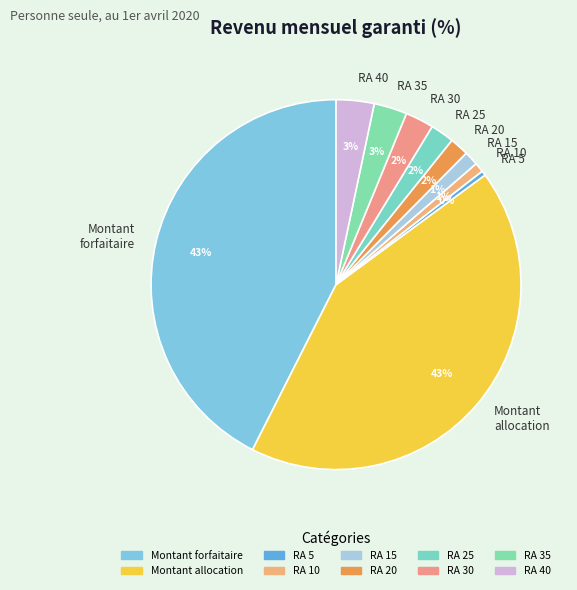

To the nearest percent, what is the combined percentage of RA 25 and Montant allocation?

45%